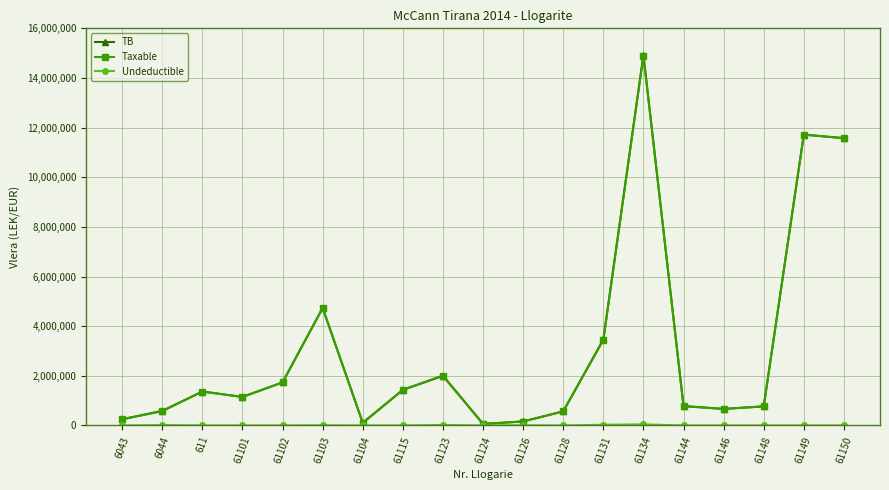

What is the total value across all series at 61144?

1559284.1